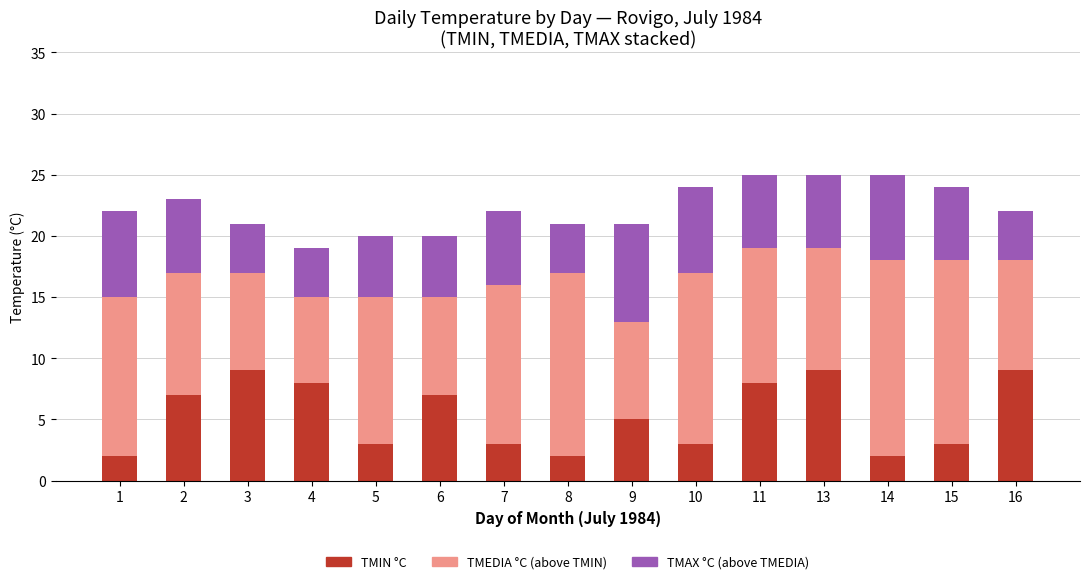

The TMAX °C (above TMEDIA) series shows -2 at 3. True or false?

False